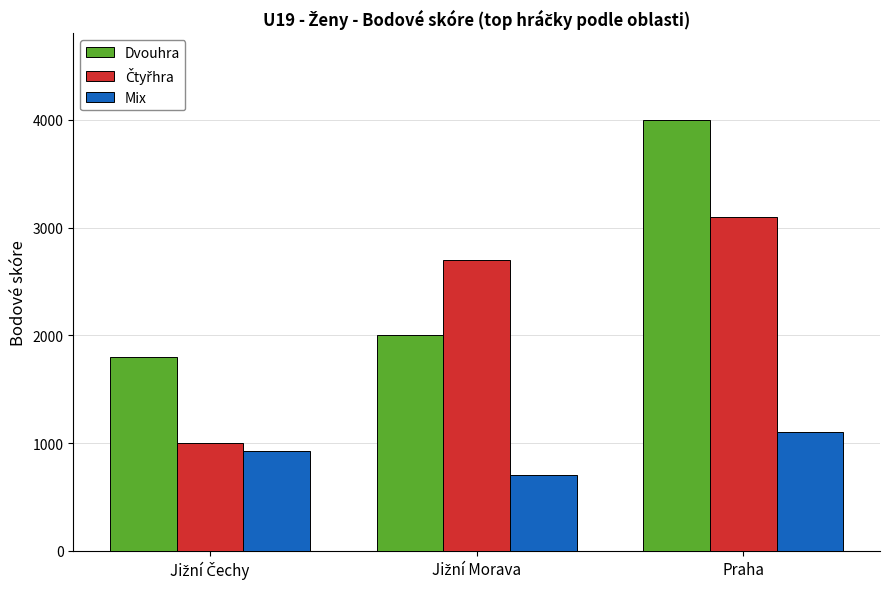

How many data points in Mix are less than 930?

1